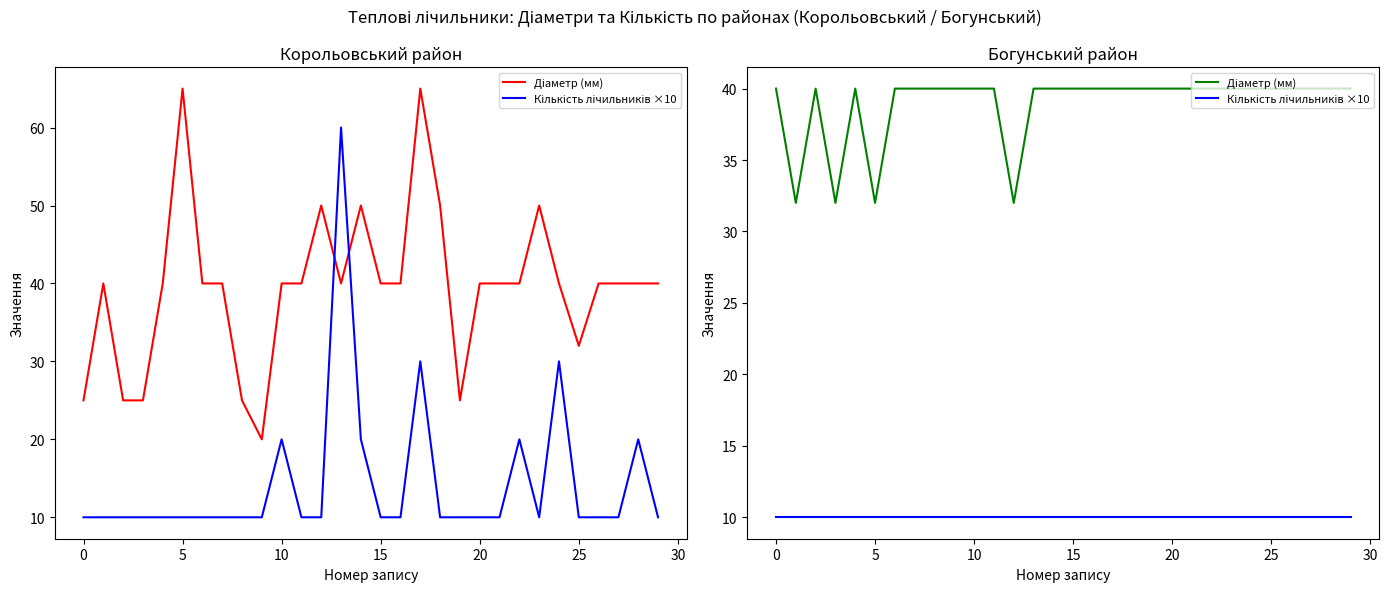

What is the smallest value displayed?

10